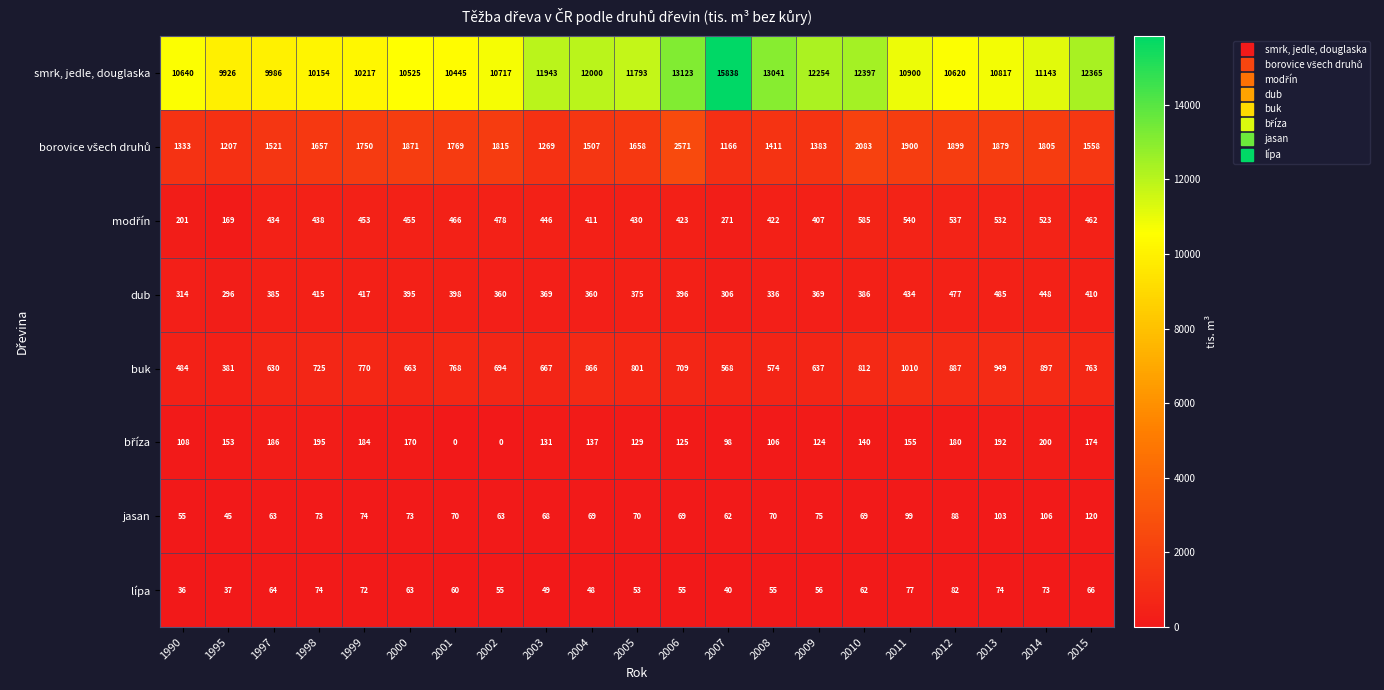

Which series has the largest total across all categories?

smrk, jedle, douglaska